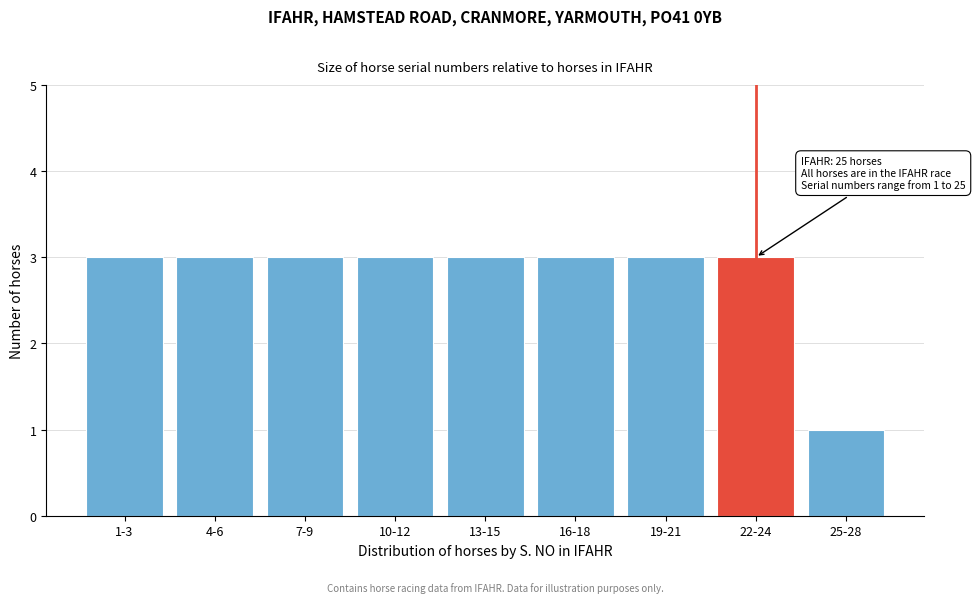

Reading right to left, transcribe all the data shown in this chart.

1	3	3	3	3	3	3	3	3